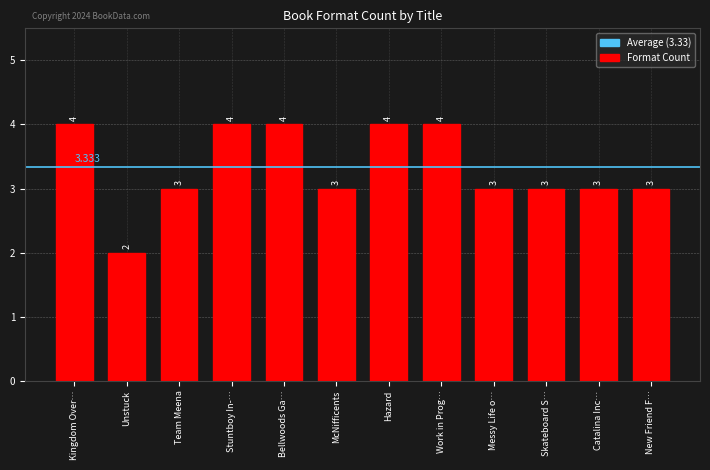

At which category does the chart reach its minimum across all series?

Unstuck